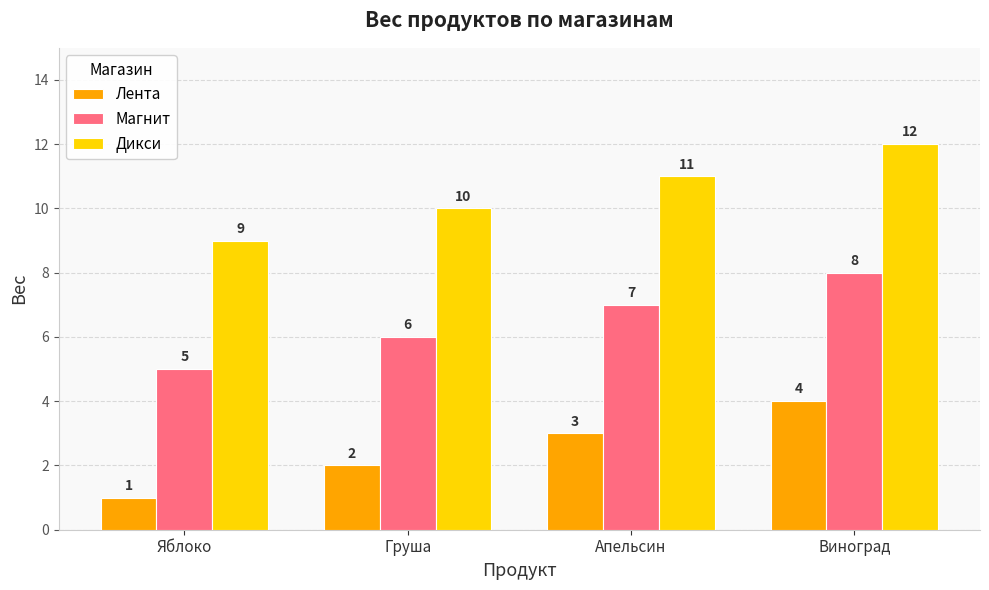

List the labels in order of Дикси value, smallest first.

Яблоко, Груша, Апельсин, Виноград